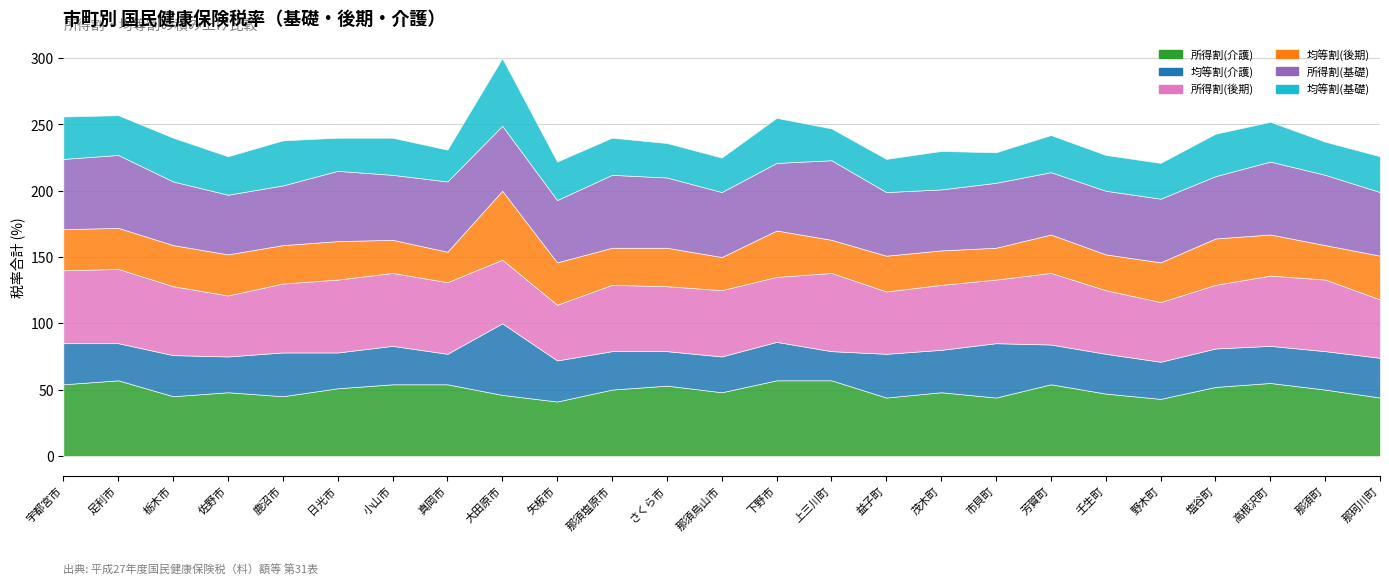

True or false: 均等割(後期) has more than 0 points higher than both neighbors.

True